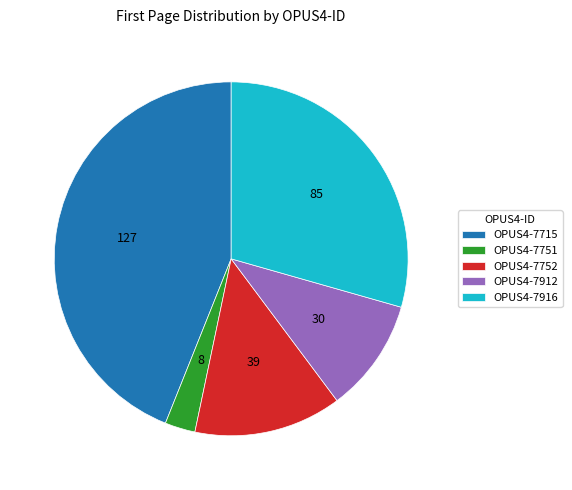

Count the number of slices in the pie.

5